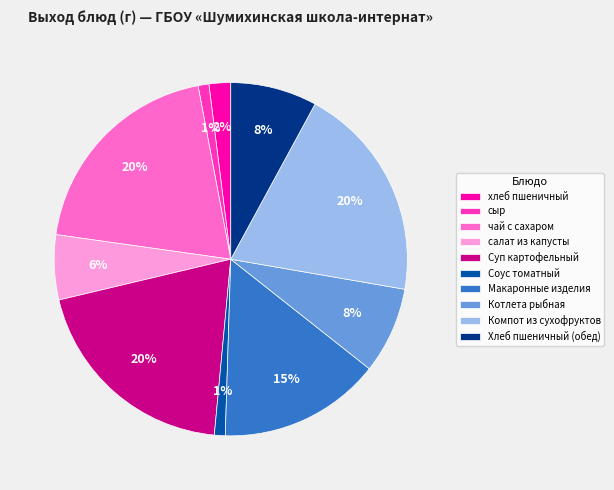

How many segments does this pie chart have?

10